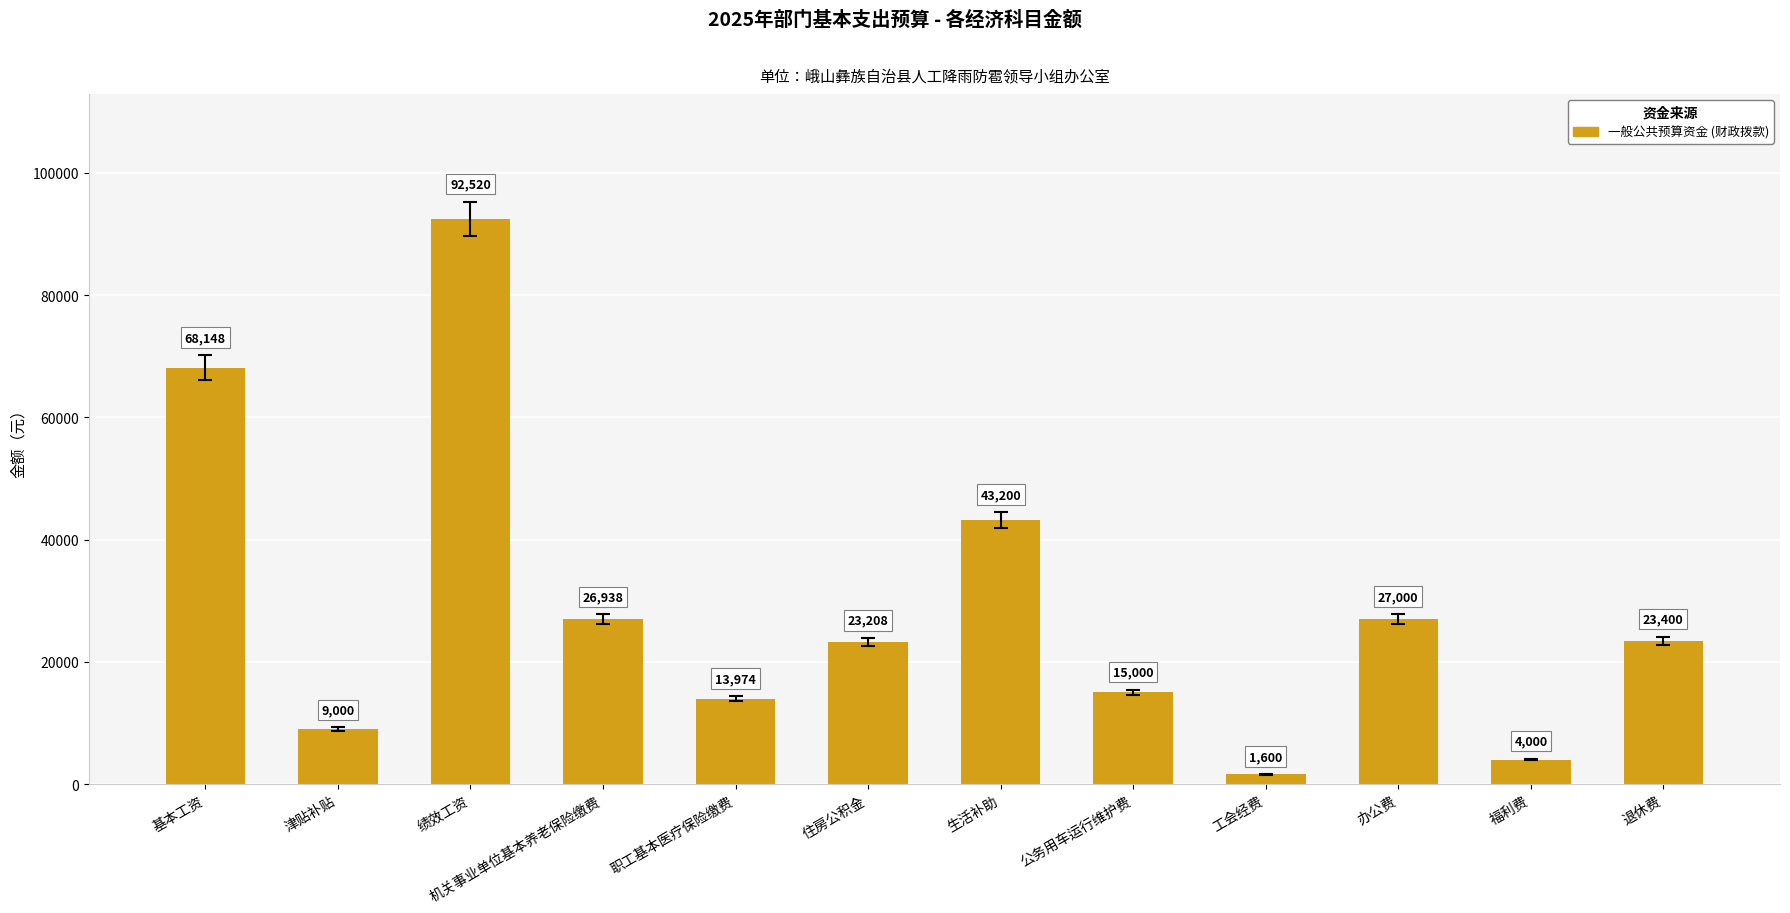

The chart shows a value of 1600.0 at 工会经费. True or false?

True